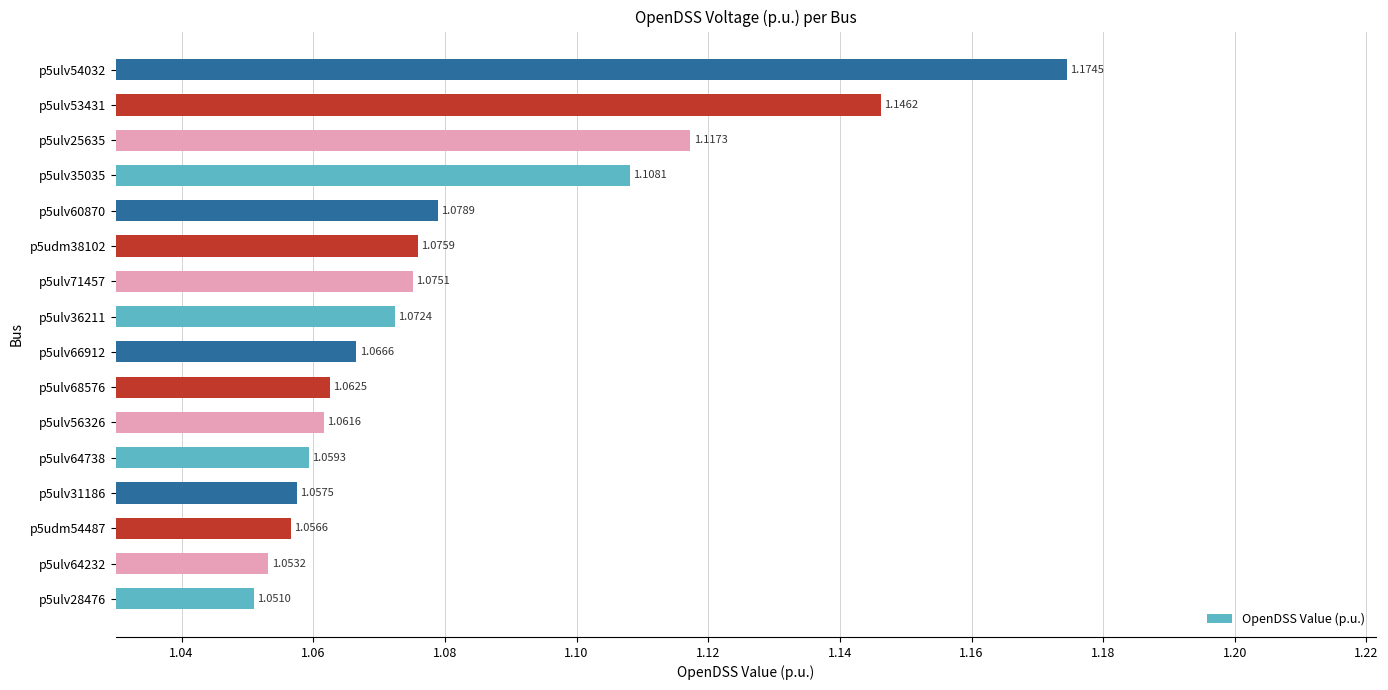

Rank the categories by value from lowest to highest.

p5ulv28476, p5ulv64232, p5udm54487, p5ulv31186, p5ulv64738, p5ulv56326, p5ulv68576, p5ulv66912, p5ulv36211, p5ulv71457, p5udm38102, p5ulv60870, p5ulv35035, p5ulv25635, p5ulv53431, p5ulv54032